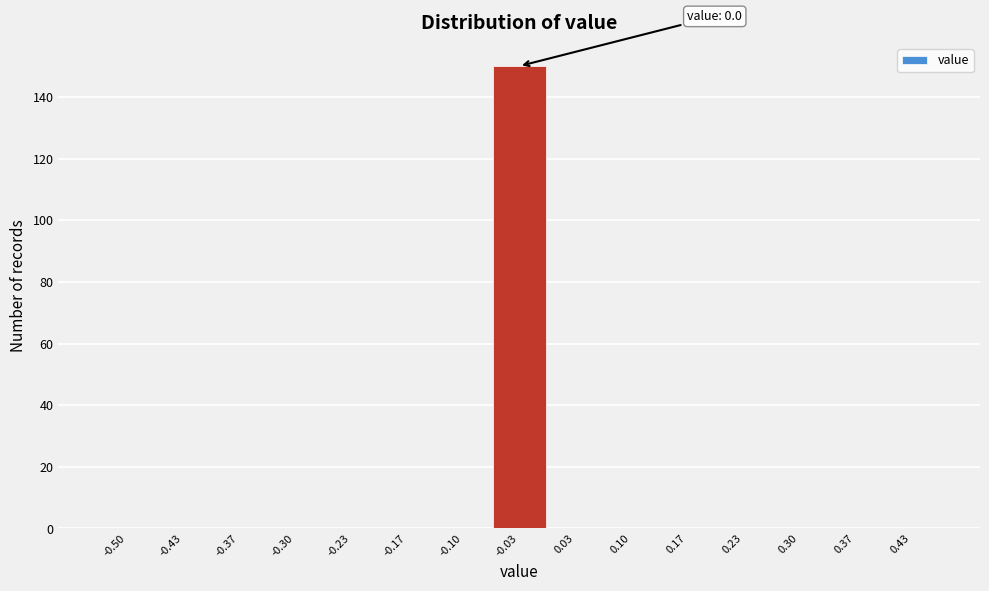

Reading right to left, list all the values displayed in this chart.

0.43=0	0.37=0	0.30=0	0.23=0	0.17=0	0.10=0	0.03=0	-0.03=150	-0.10=0	-0.17=0	-0.23=0	-0.30=0	-0.37=0	-0.43=0	-0.50=0